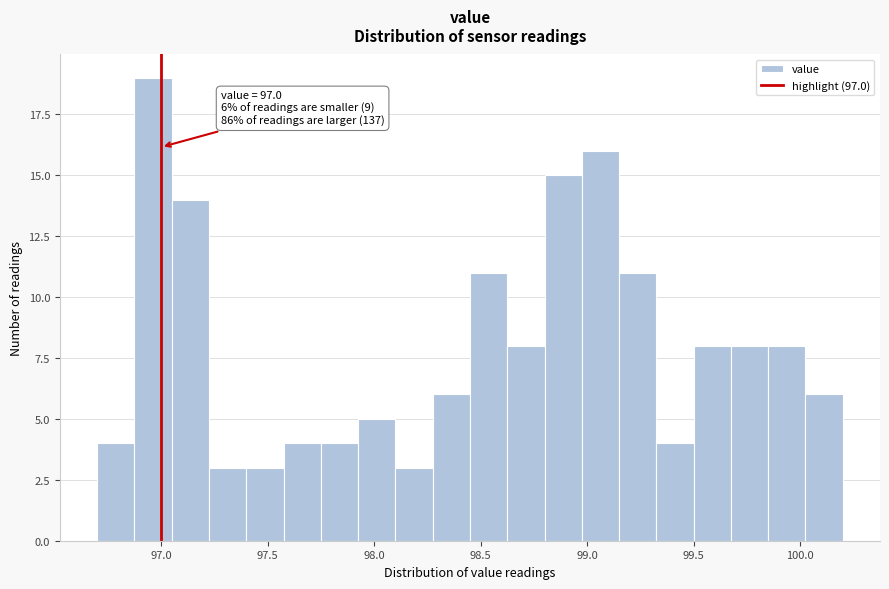

Around what value on the x-axis is the tallest bar? Give the approximate position of its centre, as read against the axis.

96.95